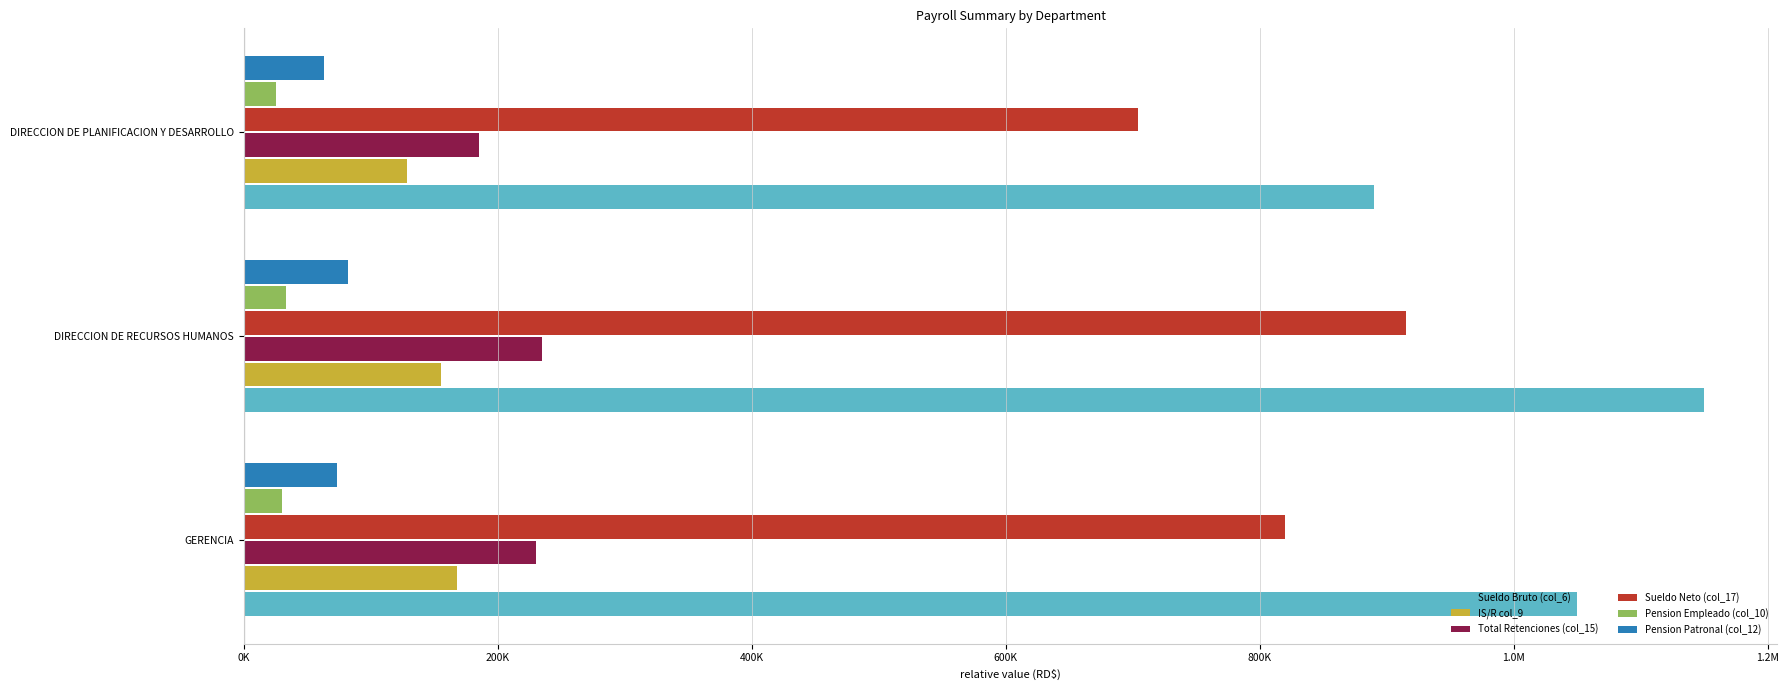

List the series in order of their peak value, highest first.

Sueldo Bruto (col_6), Sueldo Neto (col_17), Total Retenciones (col_15), IS/R col_9, Pension Patronal (col_12), Pension Empleado (col_10)